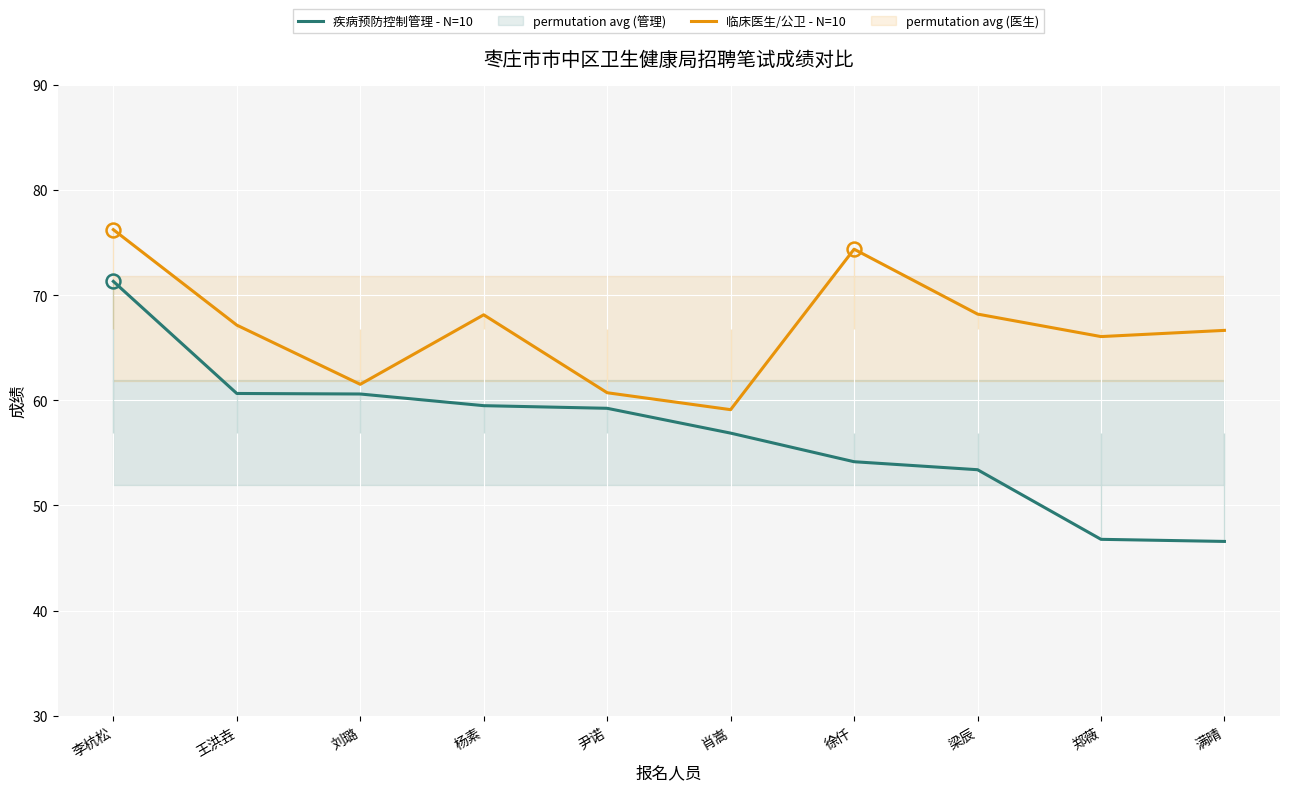

What is the average value of the 临床医生/公卫 - N=10 series?

66.8